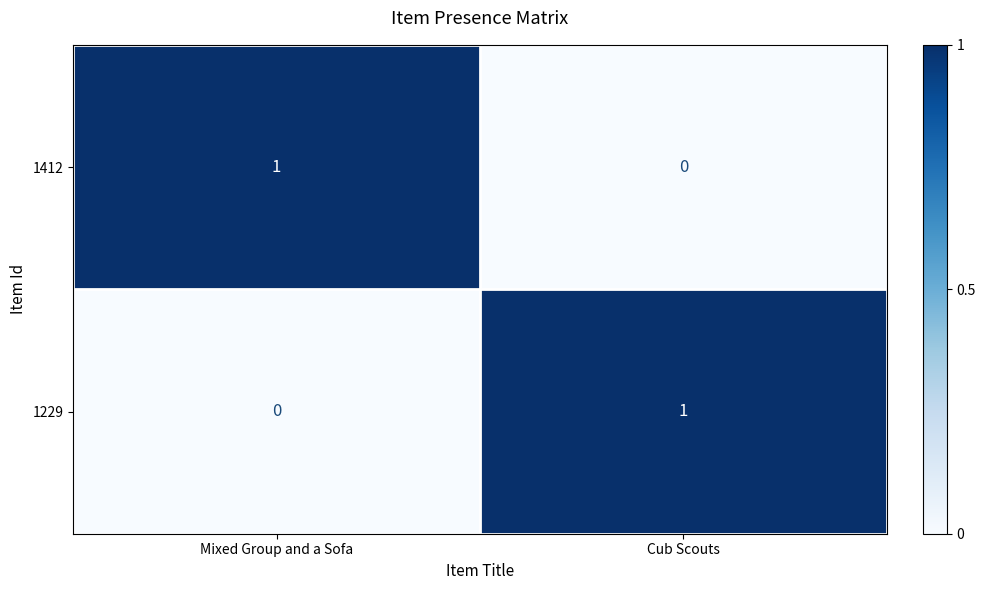

List the labels in order of 1412 value, smallest first.

Cub Scouts, Mixed Group and a Sofa